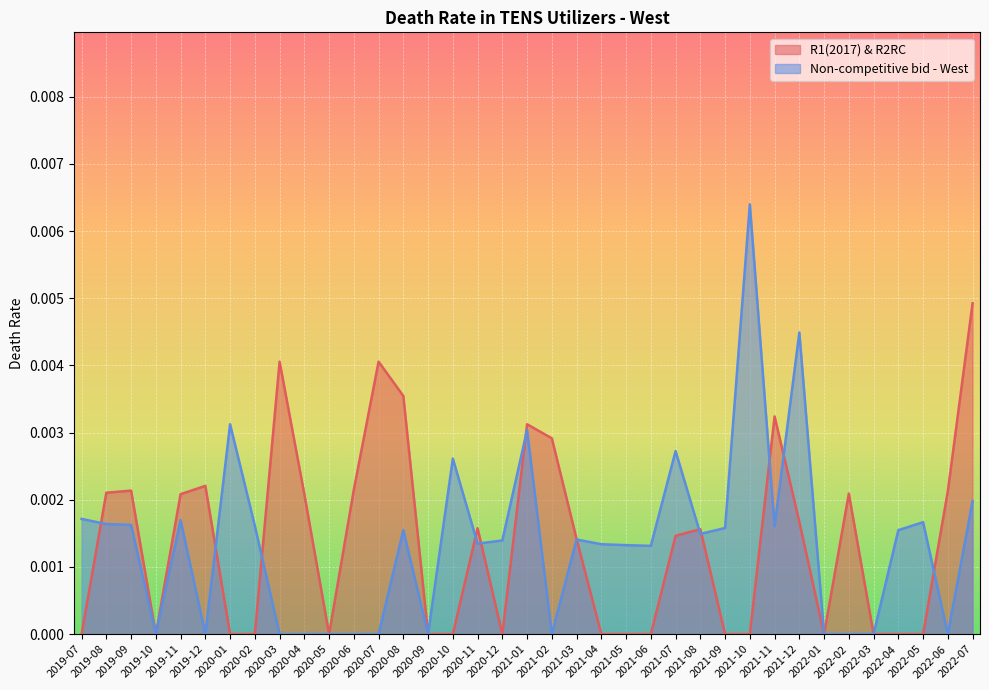

What is the label of the 4th point from the right?

2022-04